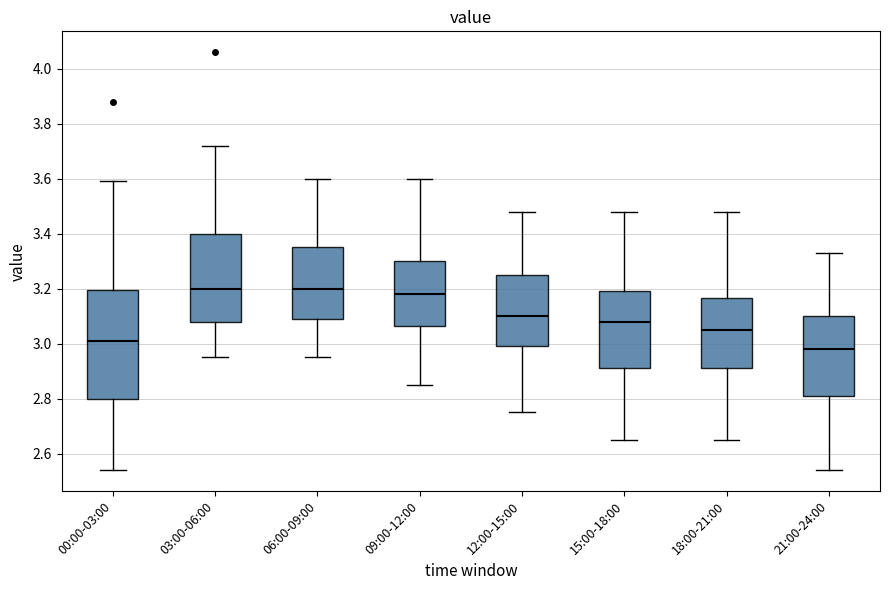

Reading left to right, read every box against the y-axis: the position of its median line, the range the box covers, and the ends of its whiskers. The values are not printed on the chart, so give them approximately, as read against the axis.

00:00-03:00: median 3.02, box 2.80 to 3.20, whiskers 2.54 to 3.60
03:00-06:00: median 3.20, box 3.08 to 3.40, whiskers 2.96 to 3.72
06:00-09:00: median 3.20, box 3.10 to 3.36, whiskers 2.96 to 3.60
09:00-12:00: median 3.18, box 3.06 to 3.30, whiskers 2.86 to 3.60
12:00-15:00: median 3.10, box 3.00 to 3.26, whiskers 2.76 to 3.48
15:00-18:00: median 3.08, box 2.92 to 3.20, whiskers 2.66 to 3.48
18:00-21:00: median 3.06, box 2.92 to 3.16, whiskers 2.66 to 3.48
21:00-24:00: median 2.98, box 2.82 to 3.10, whiskers 2.54 to 3.34